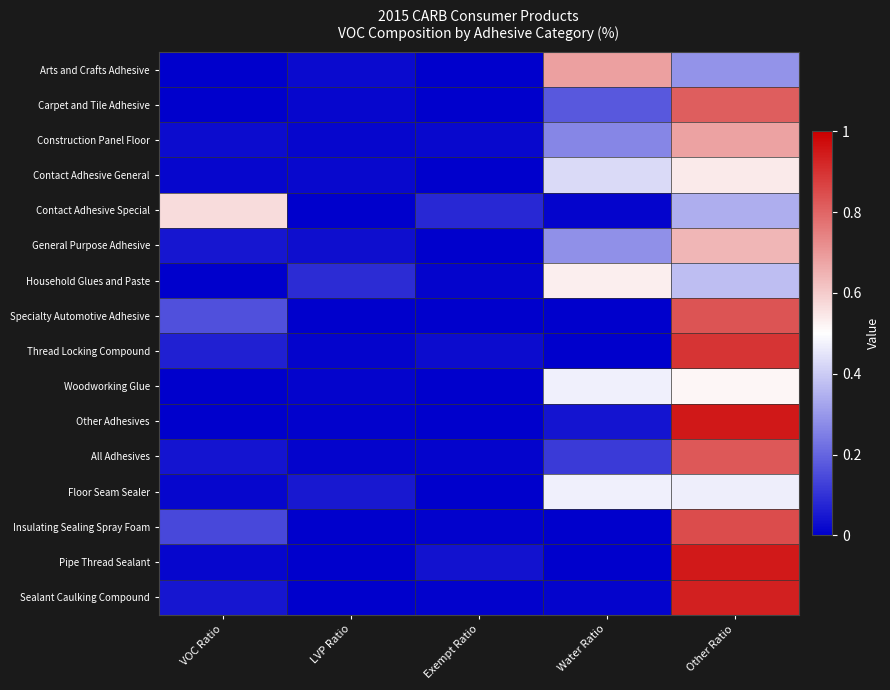

Which category has the lowest value across all series?

Exempt Ratio